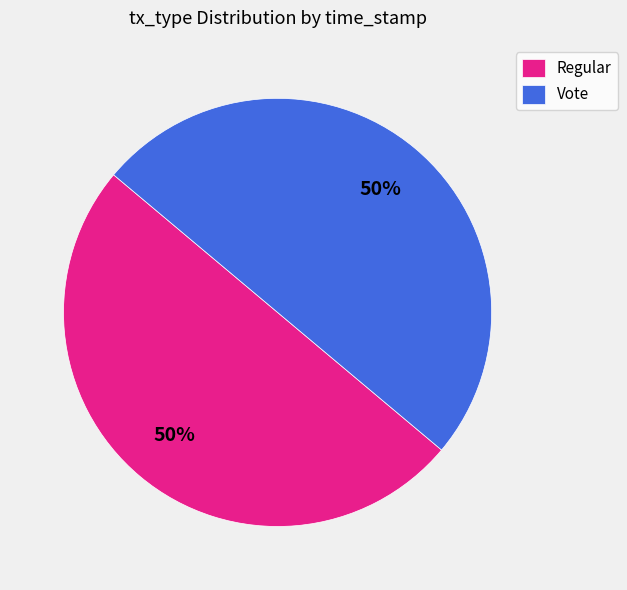

Is it true that Regular is 50% of the pie?

True